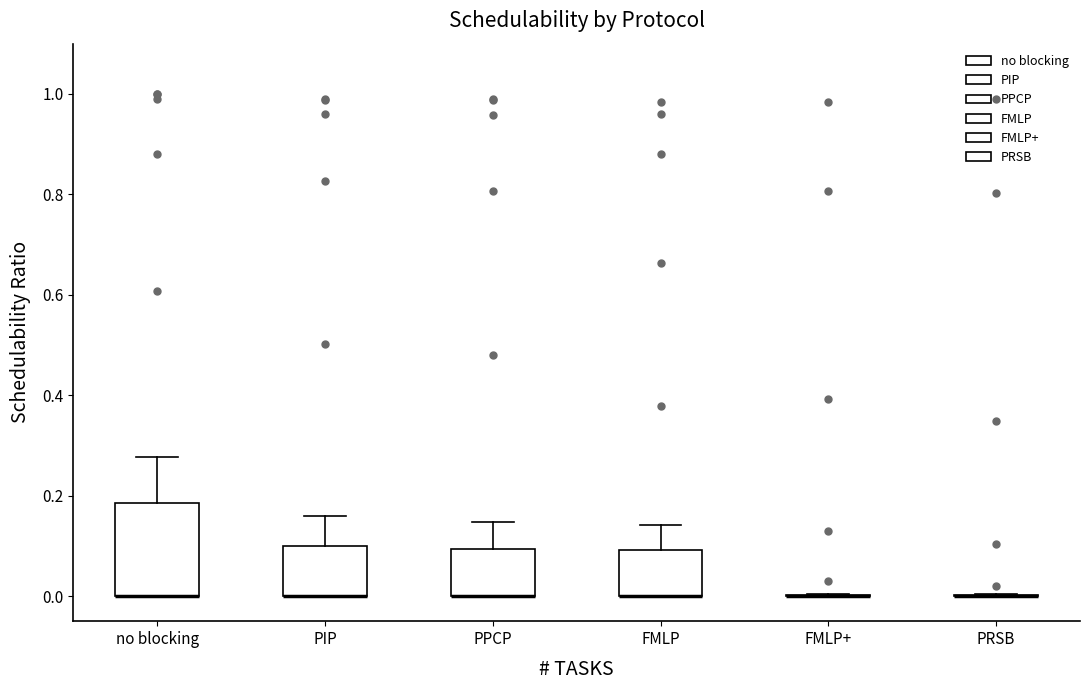

Comparing the boxes themselves (not the whiskers), which one is the tallest?

no blocking